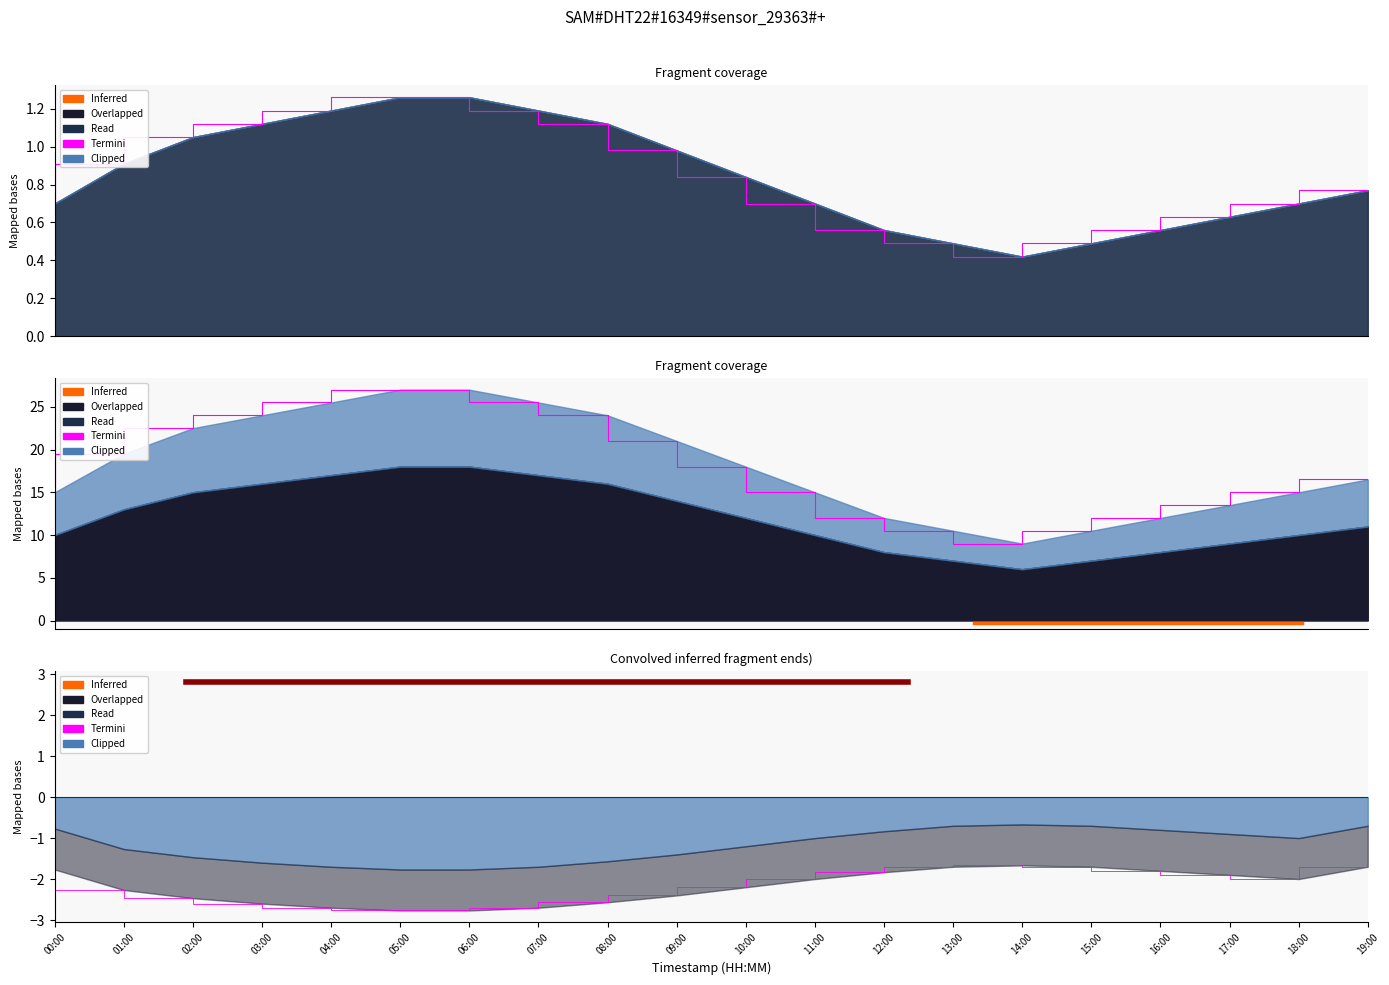

Is it true that the value at 18:00 is 0.7?

True